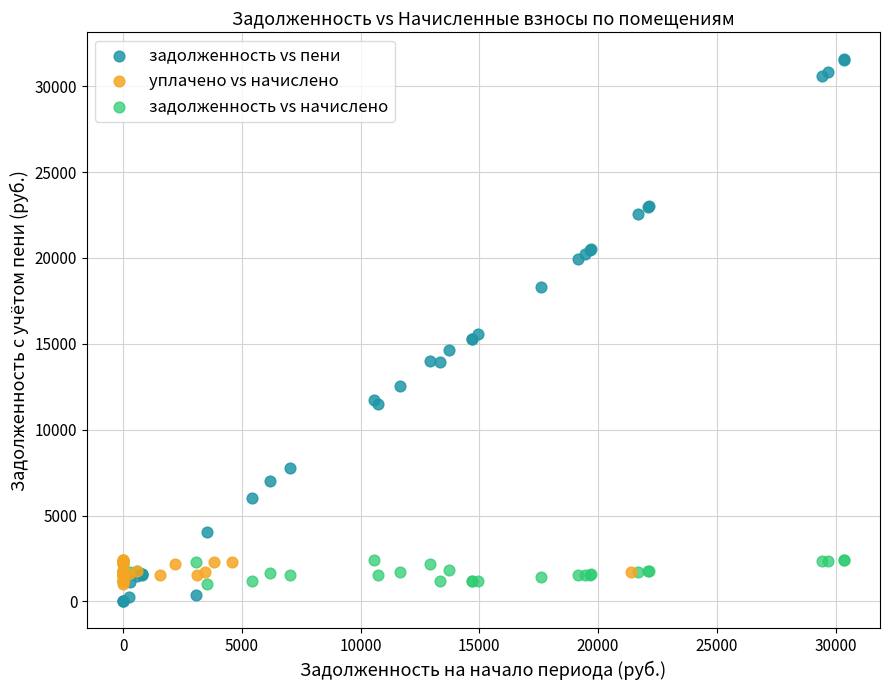

Which series contains the highest Y value?

задолженность vs пени